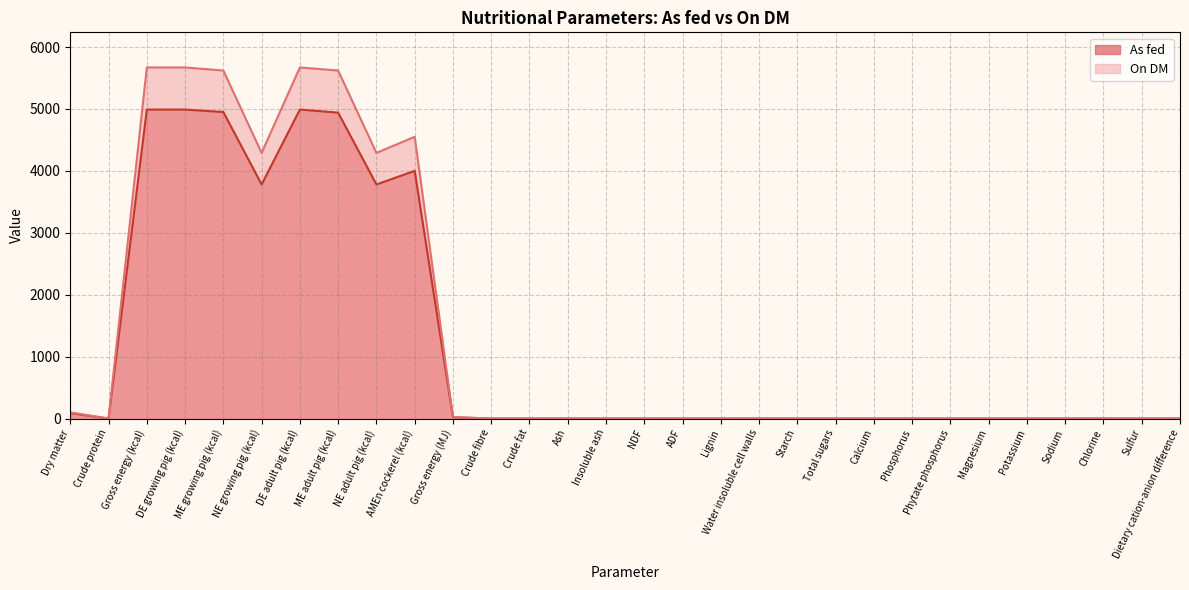

How many categories are shown in the chart?

30